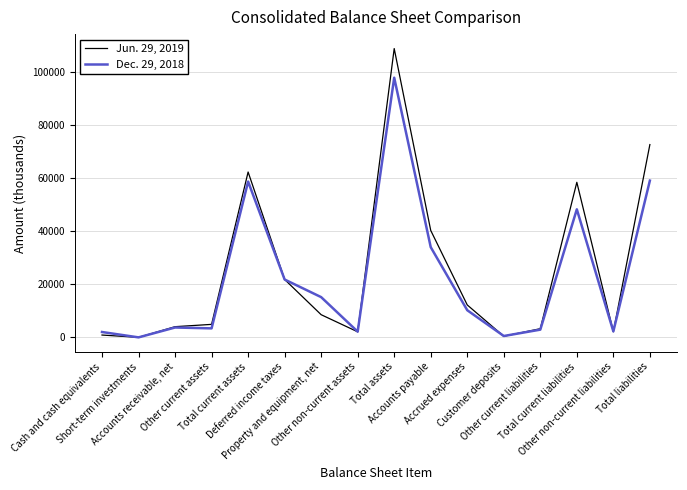

What is the highest value of the Jun. 29, 2019 series?

108966